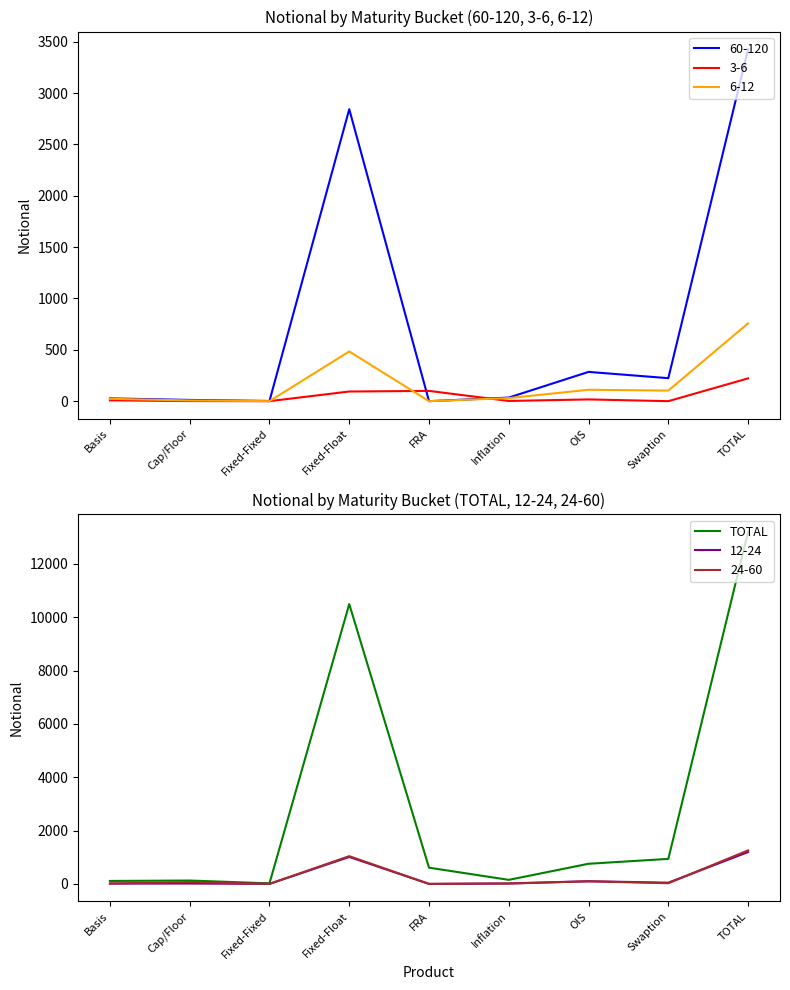

List the labels in order of value, largest first.

TOTAL, Fixed-Float, Swaption, OIS, FRA, Inflation, Cap/Floor, Basis, Fixed-Fixed